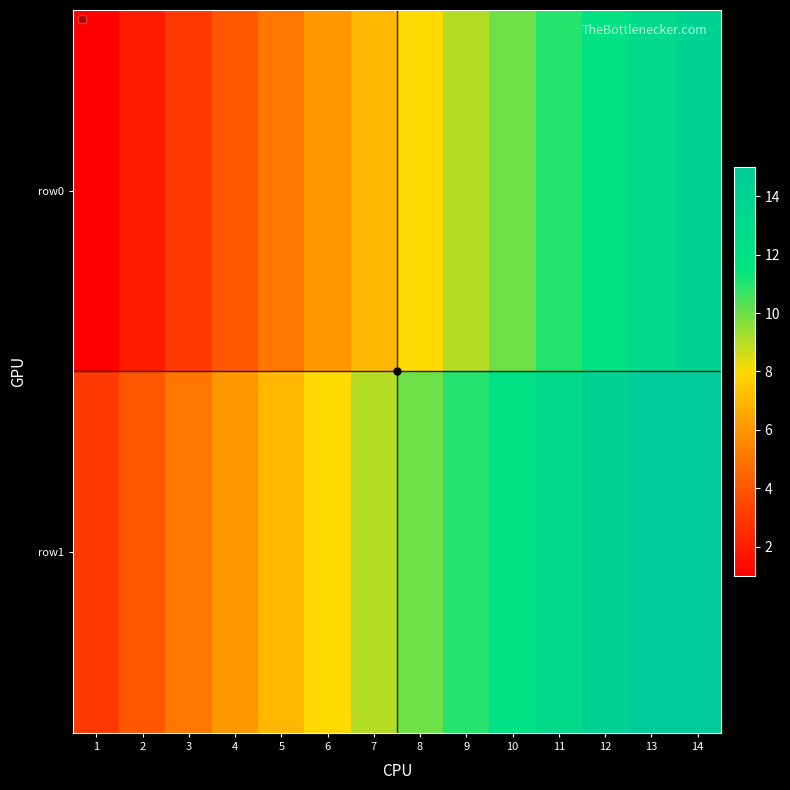

Between 6 and 9, which is larger?

9